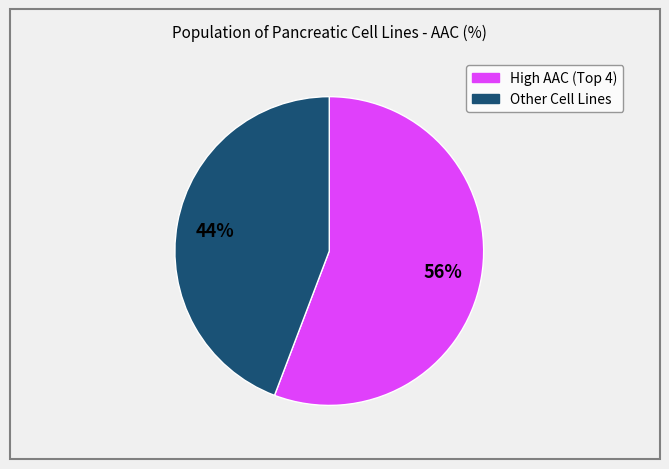

Count the number of slices in the pie.

2